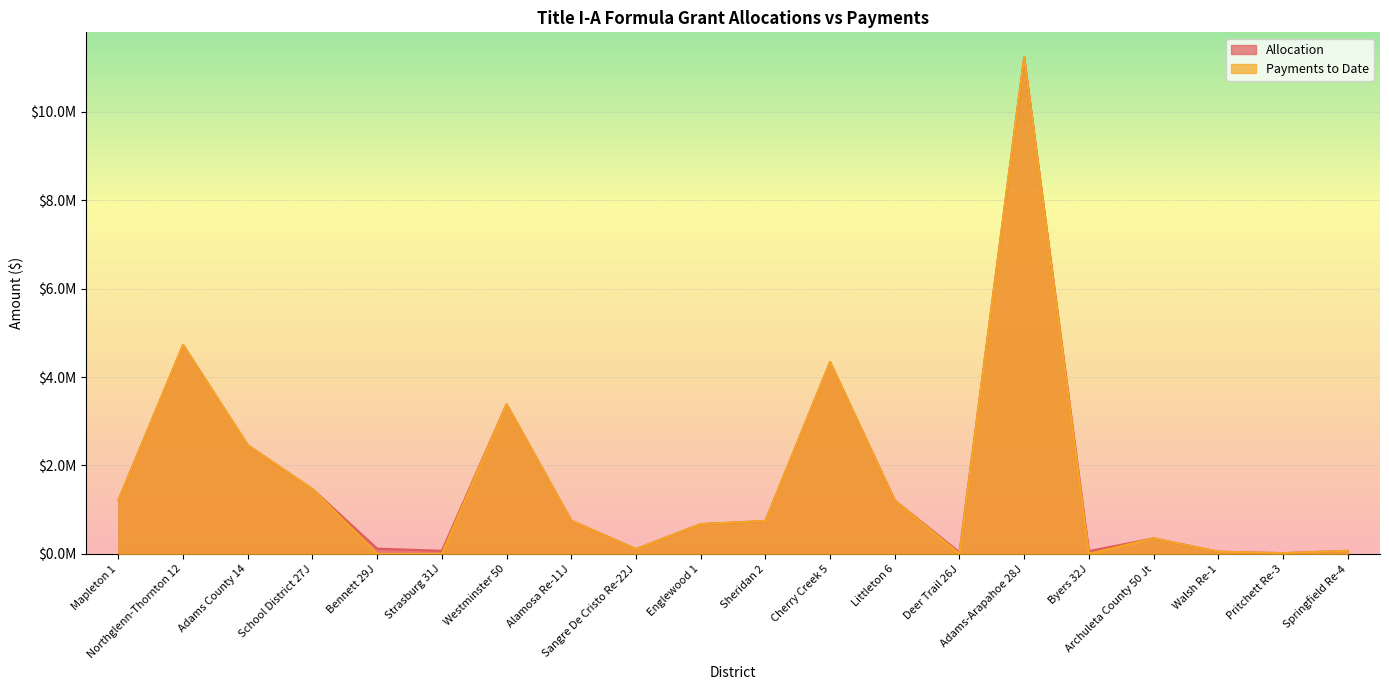

What position from the left is Bennett 29J?

5